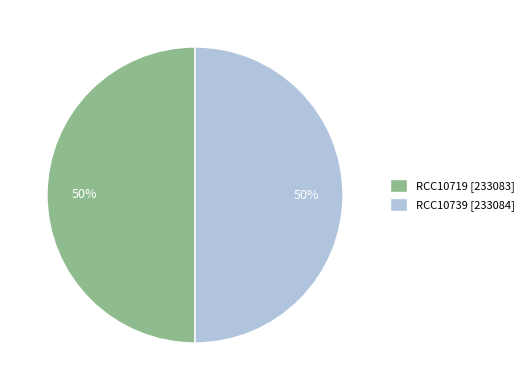

Combined, do RCC10739 [233084] and RCC10719 [233083] account for over 50%?

Yes